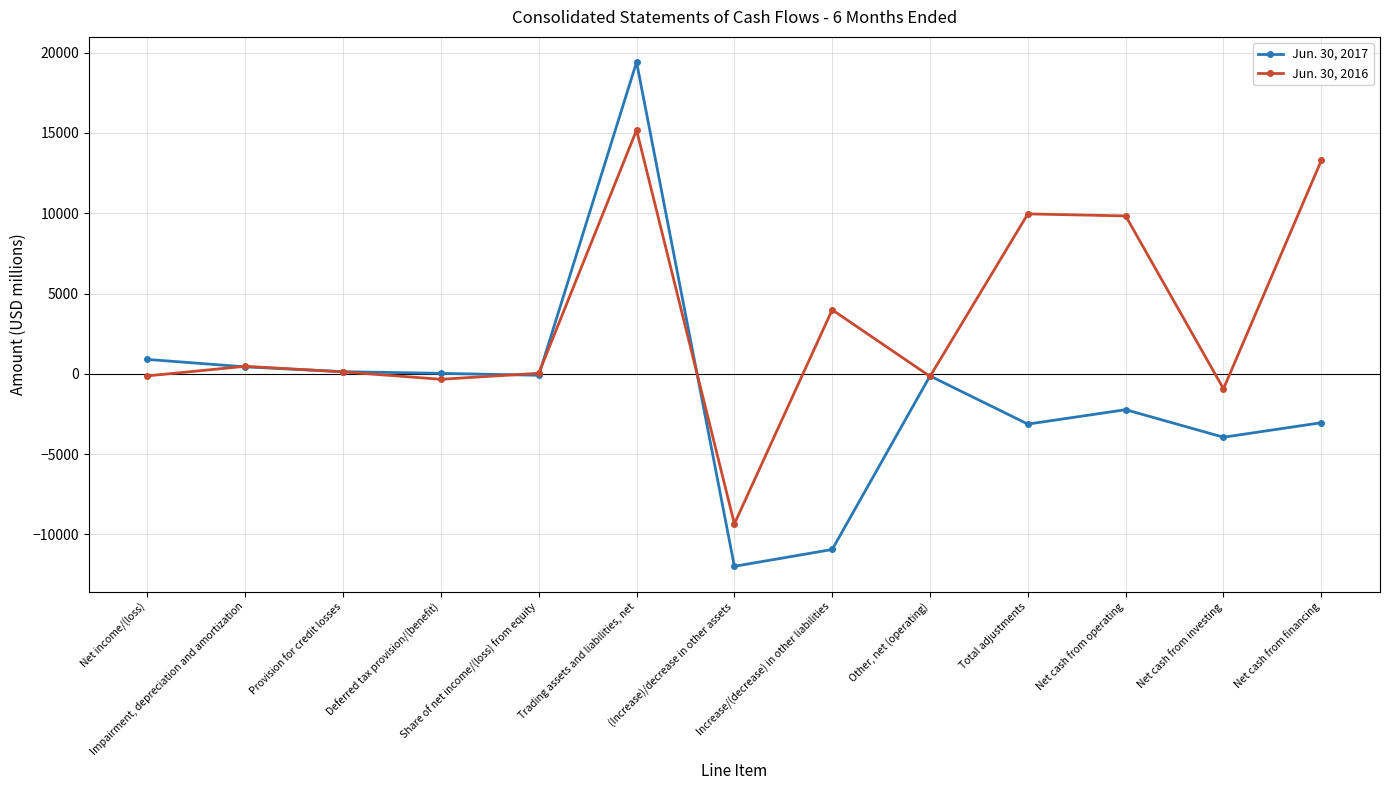

What is the maximum value shown in the chart?

19415